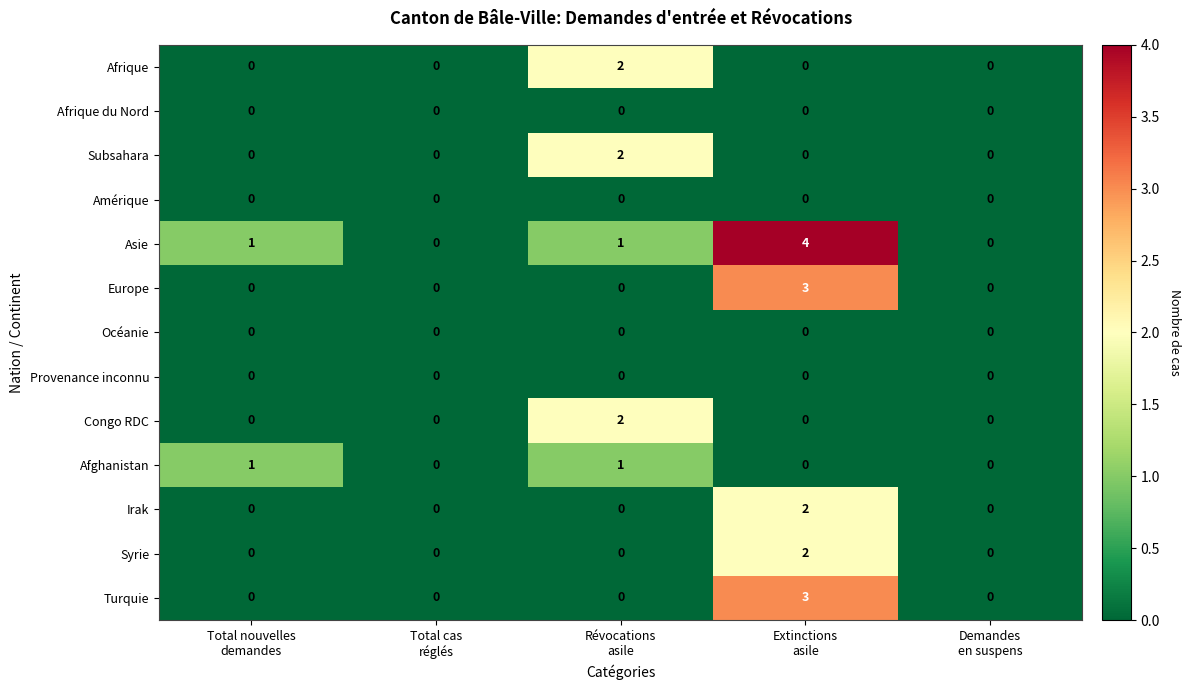

How many Subsahara values are between 0 and 1?

4